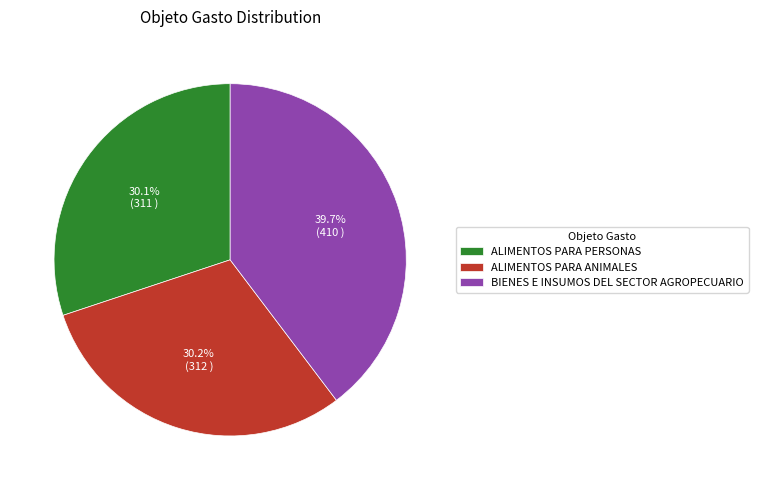

Combined, do BIENES E INSUMOS DEL SECTOR AGROPECUARIO and ALIMENTOS PARA ANIMALES account for over 50%?

Yes